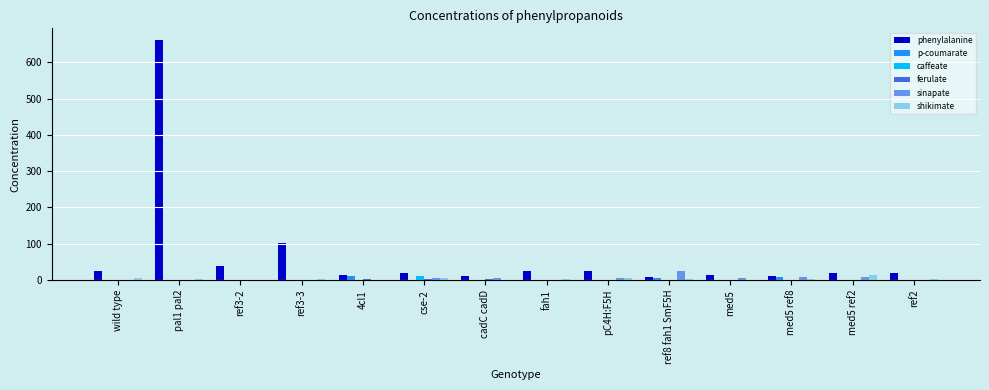

At which category is the sum across all series the highest?

pal1 pal2